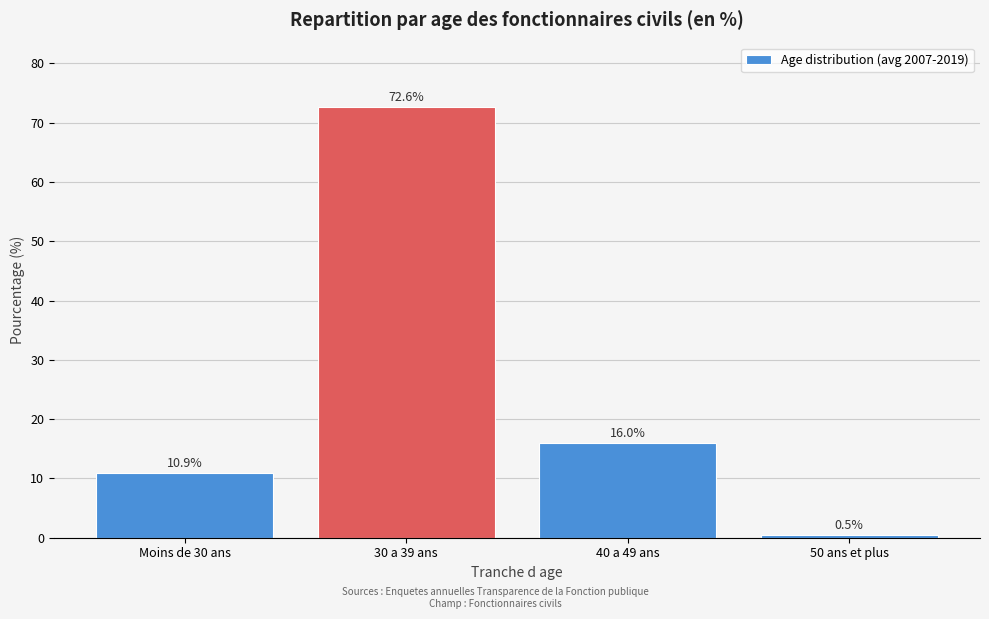

Reading right to left, extract all data points from this chart.

50 ans et plus=0.5	40 a 49 ans=16.0	30 a 39 ans=72.6	Moins de 30 ans=10.9